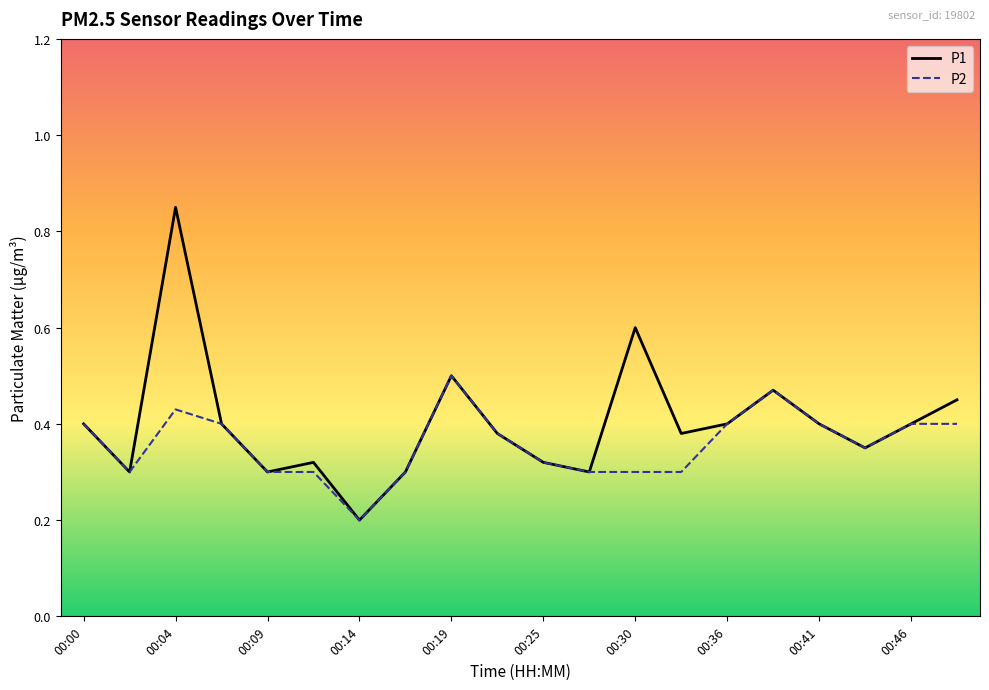

List the series in order of their peak value, highest first.

P1, P2